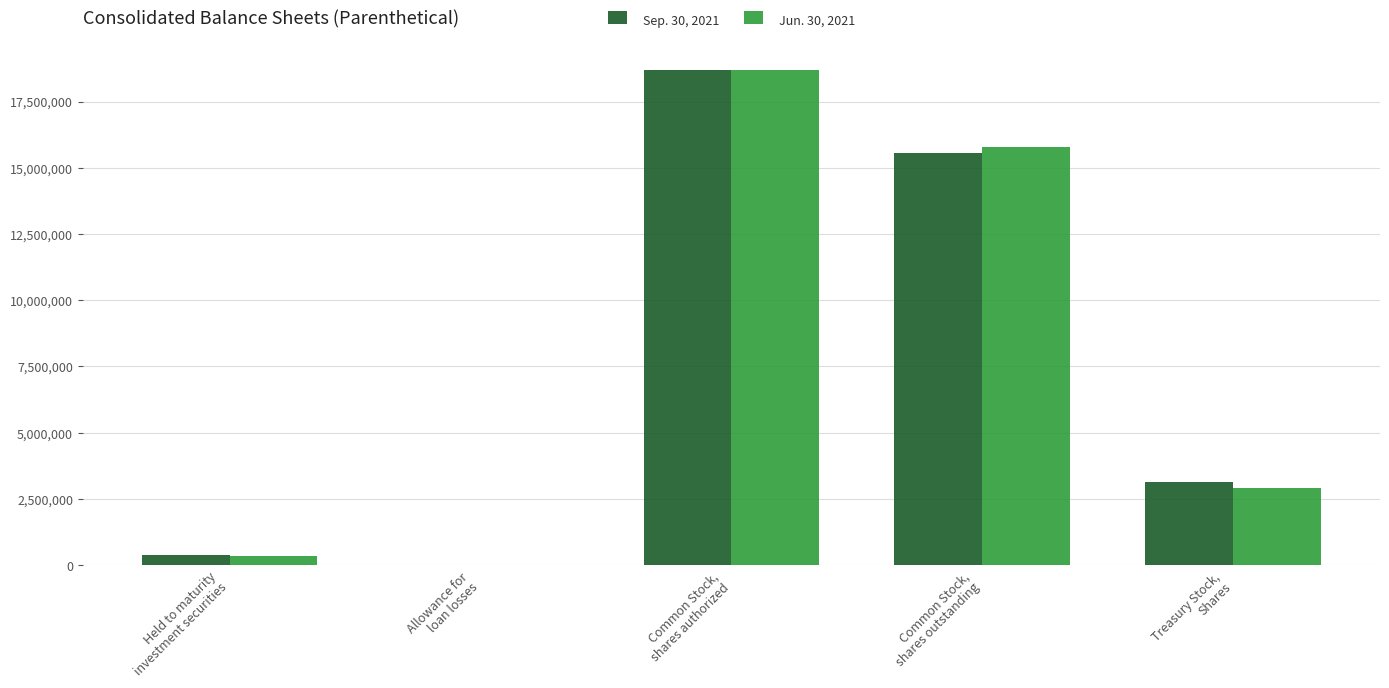

What is the sum of the Sep. 30, 2021 values at Common Stock,
shares authorized and Common Stock,
shares outstanding?

34277887